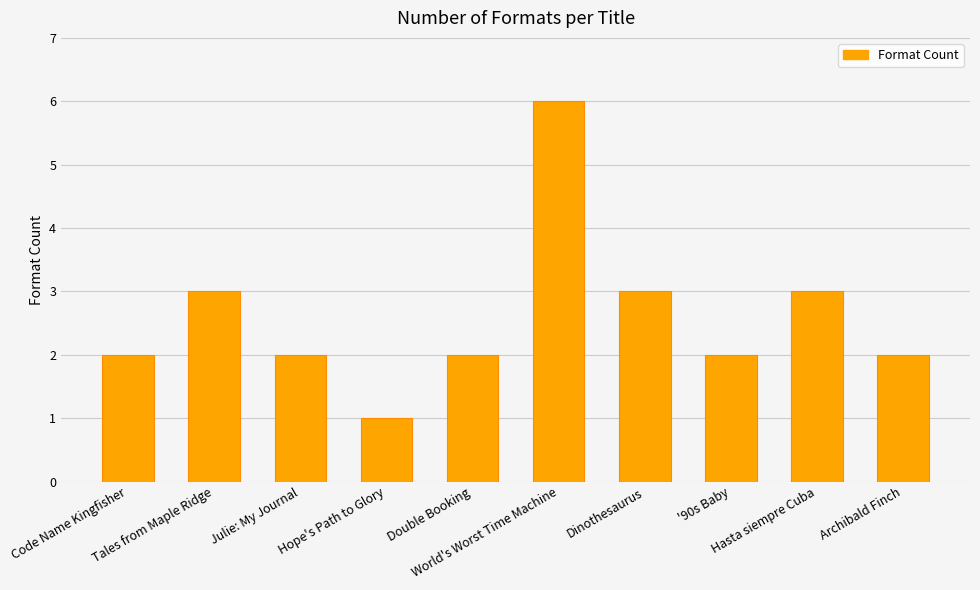

Reading left to right, list all the values displayed in this chart.

Code Name Kingfisher=2	Tales from Maple Ridge=3	Julie: My Journal=2	Hope's Path to Glory=1	Double Booking=2	World's Worst Time Machine=6	Dinothesaurus=3	'90s Baby=2	Hasta siempre Cuba=3	Archibald Finch=2